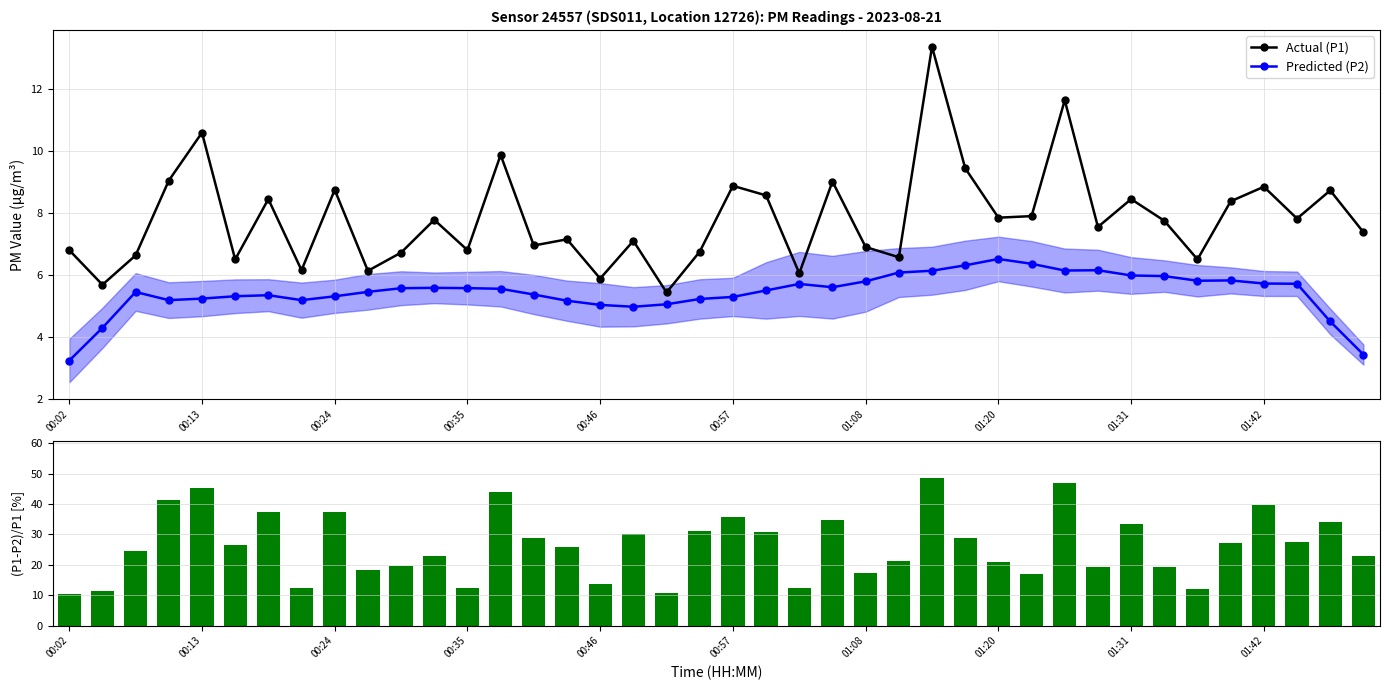

True or false: Predicted (P2) and Actual (P1) intersect in this chart.

False